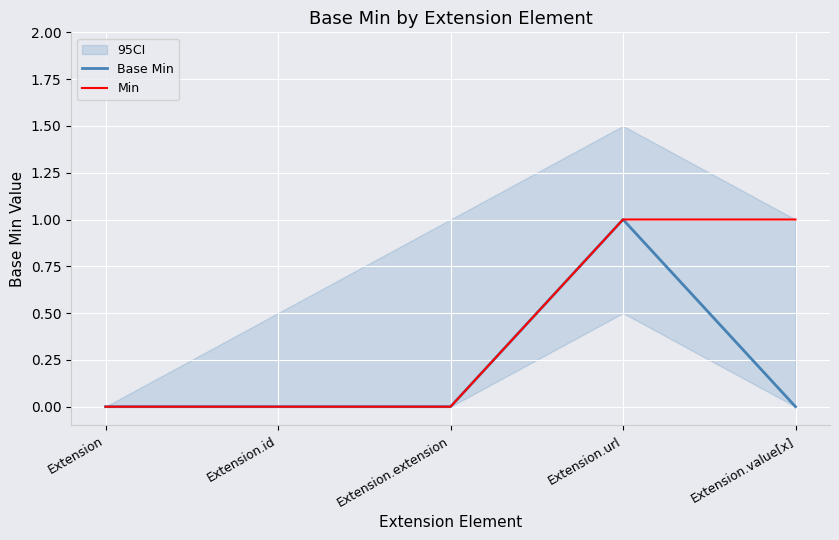

True or false: Min has a value of 0 at Extension.value[x].

False